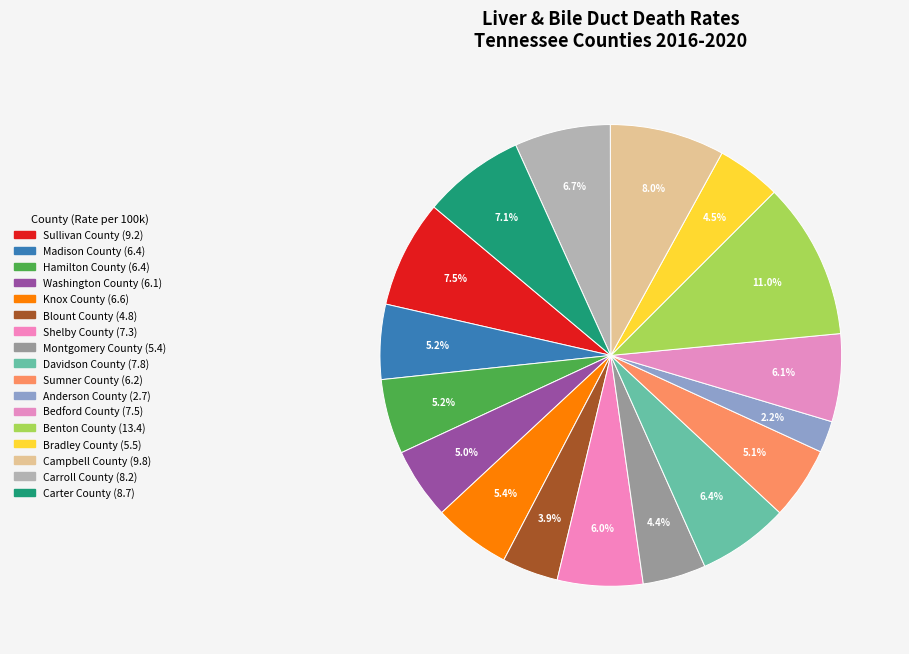

Between Sumner County and Bedford County, which is larger?

Bedford County